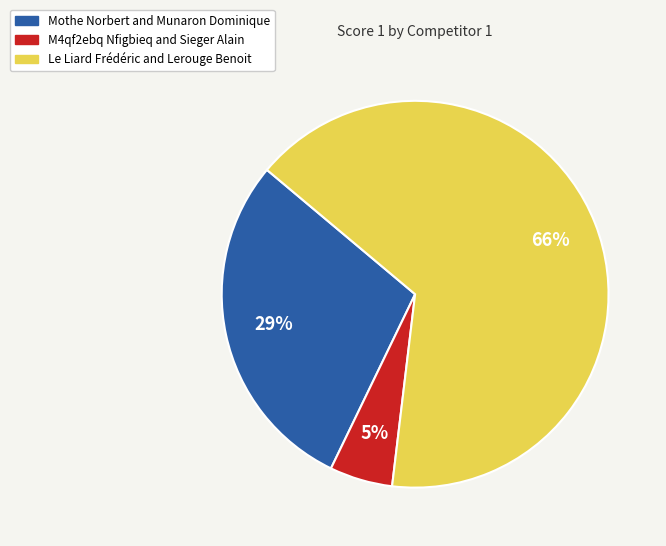

To the nearest percent, what is the combined percentage of M4qf2ebq Nfigbieq and Sieger Alain and Le Liard Frédéric and Lerouge Benoit?

71%